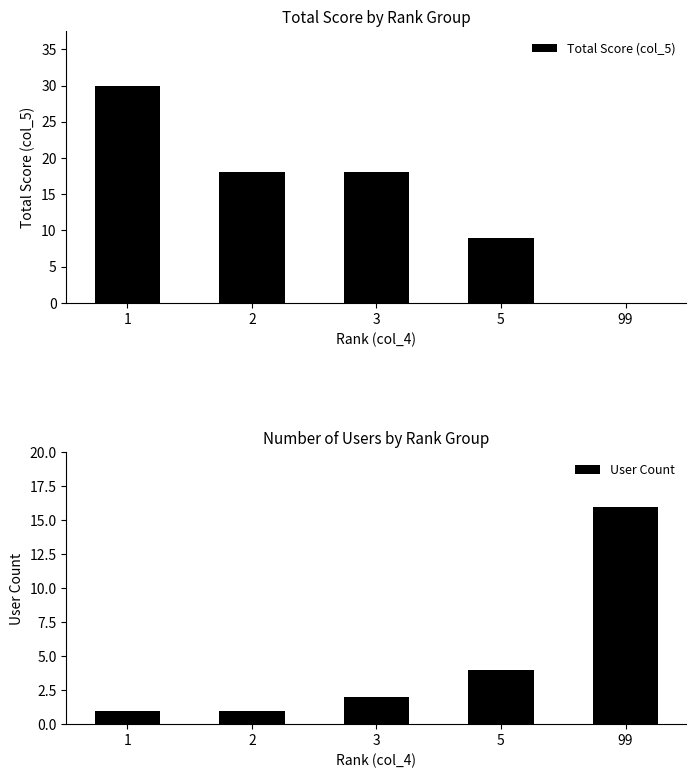

Count the number of data series in this chart.

2